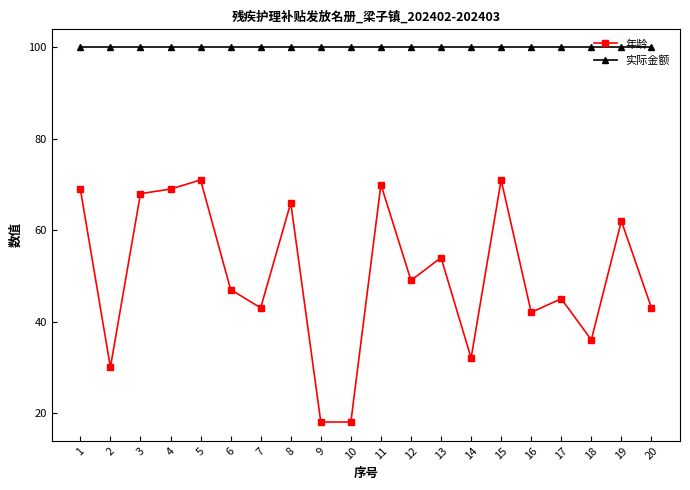

Rank the series by their average value, from lowest to highest.

年龄, 实际金额